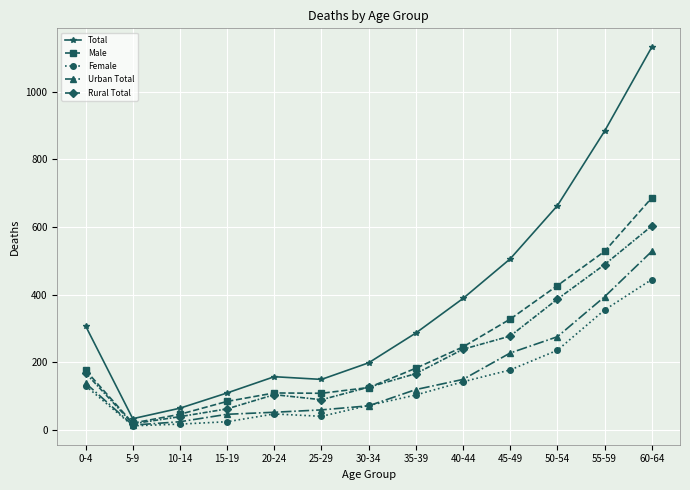

Which category has the highest value in the Female series?

60-64